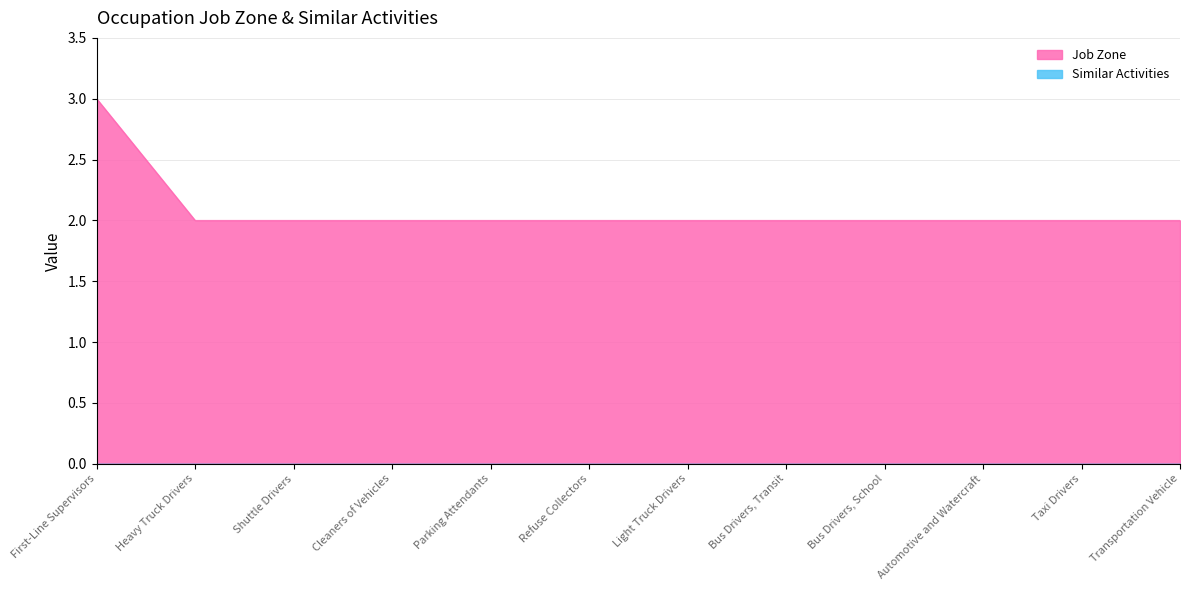

Where is Job Zone nearest to the value 2?

Transportation Vehicle